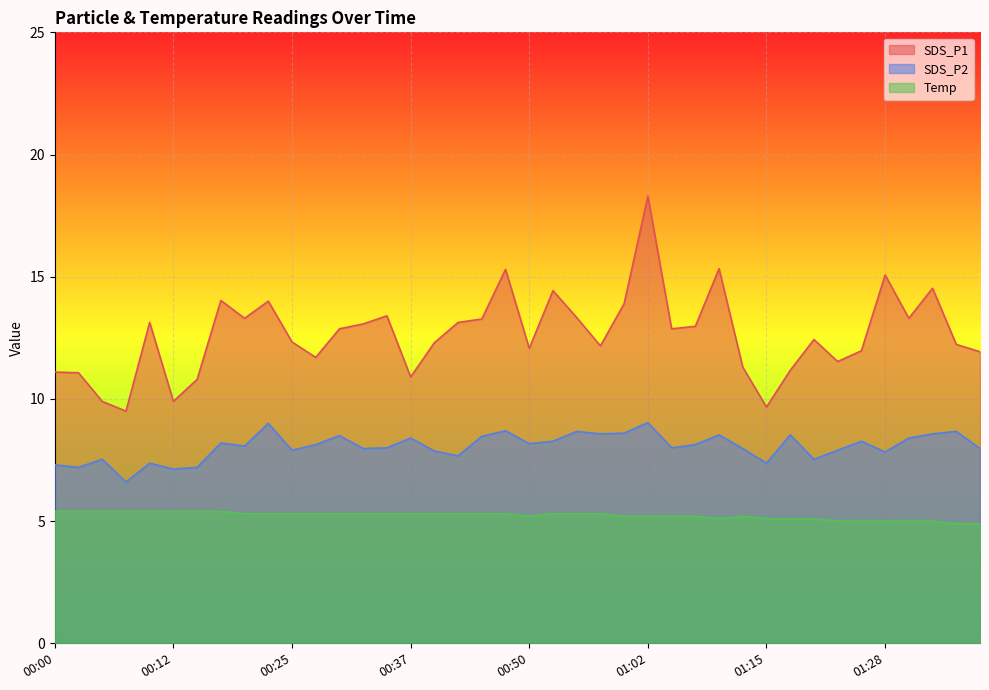

True or false: SDS_P1 and SDS_P2 intersect in this chart.

False